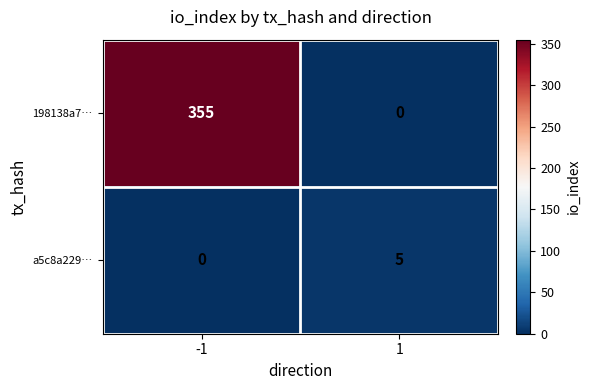

What is the maximum value shown in the chart?

355